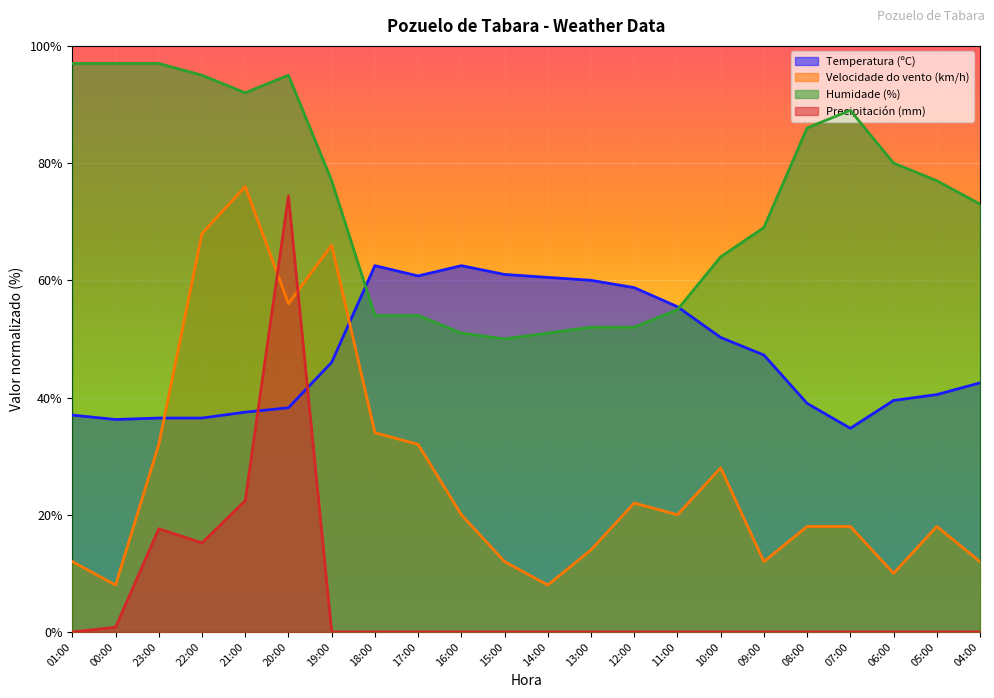

What is the difference between the Velocidade do vento (km/h) values at 23:00 and 20:00?

24.0